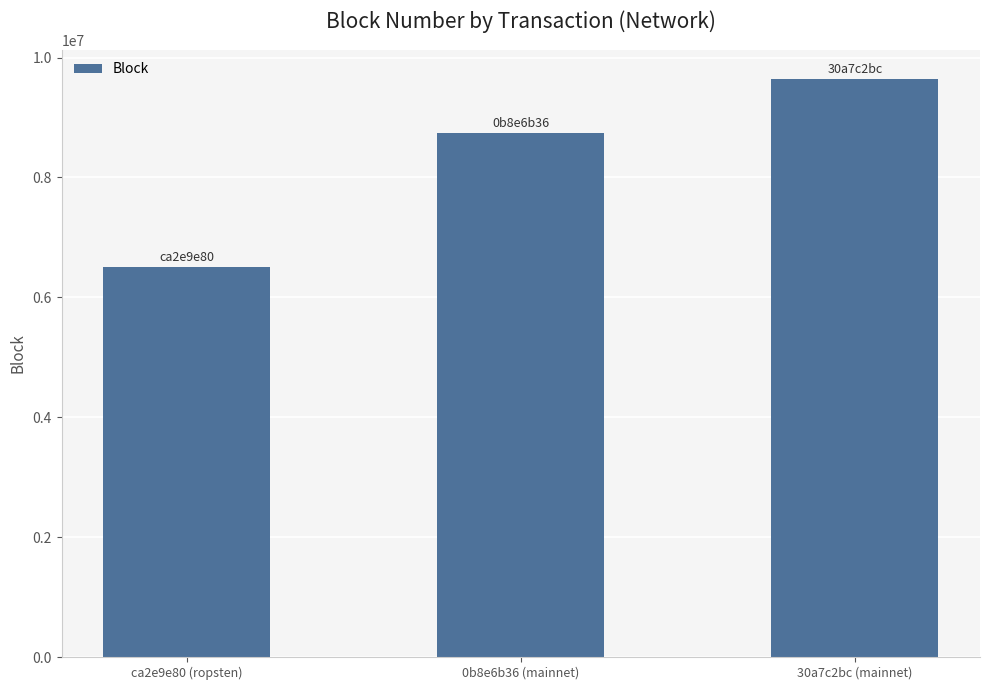

How many bars are there in total?

3